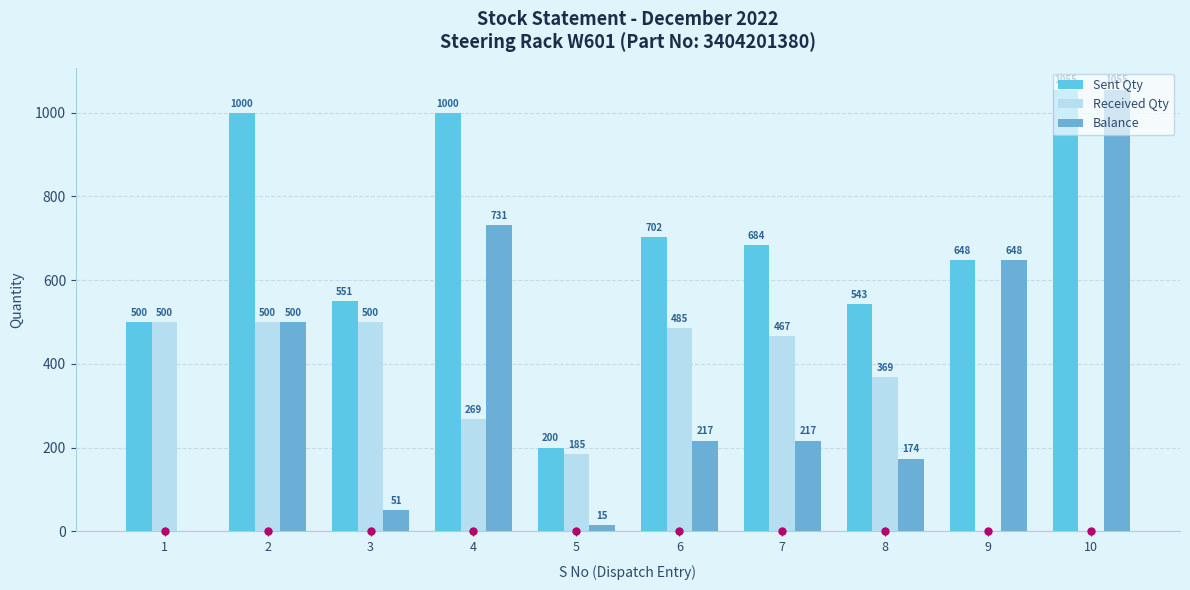

Which has a higher value, 9 or 5?

9